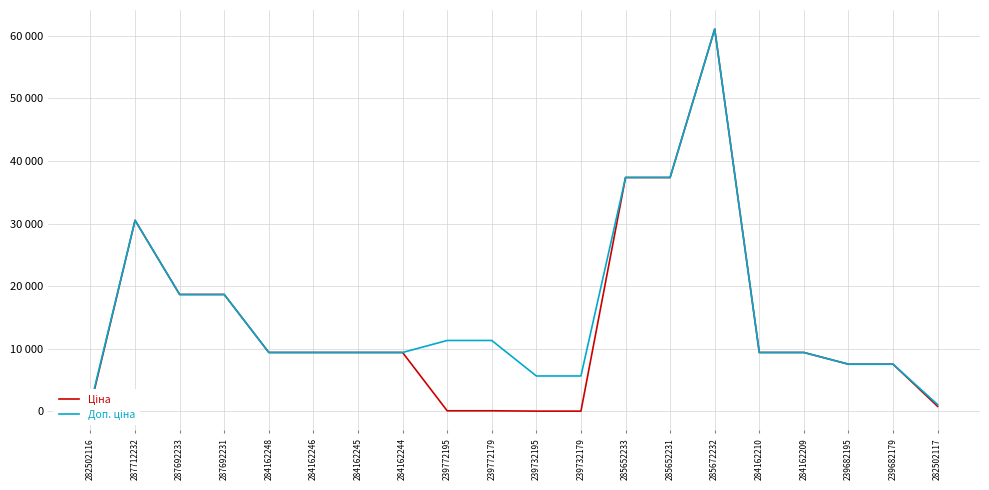

At which category does the chart reach its minimum across all series?

239732195